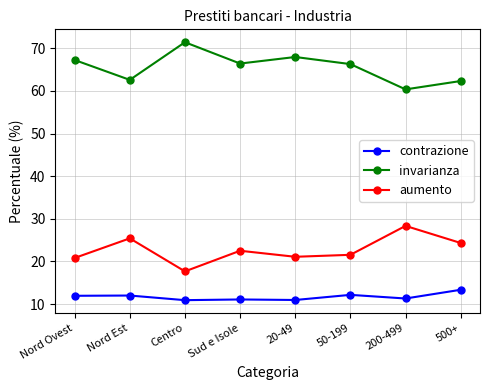

At which category does aumento reach its first local peak?

Nord Est